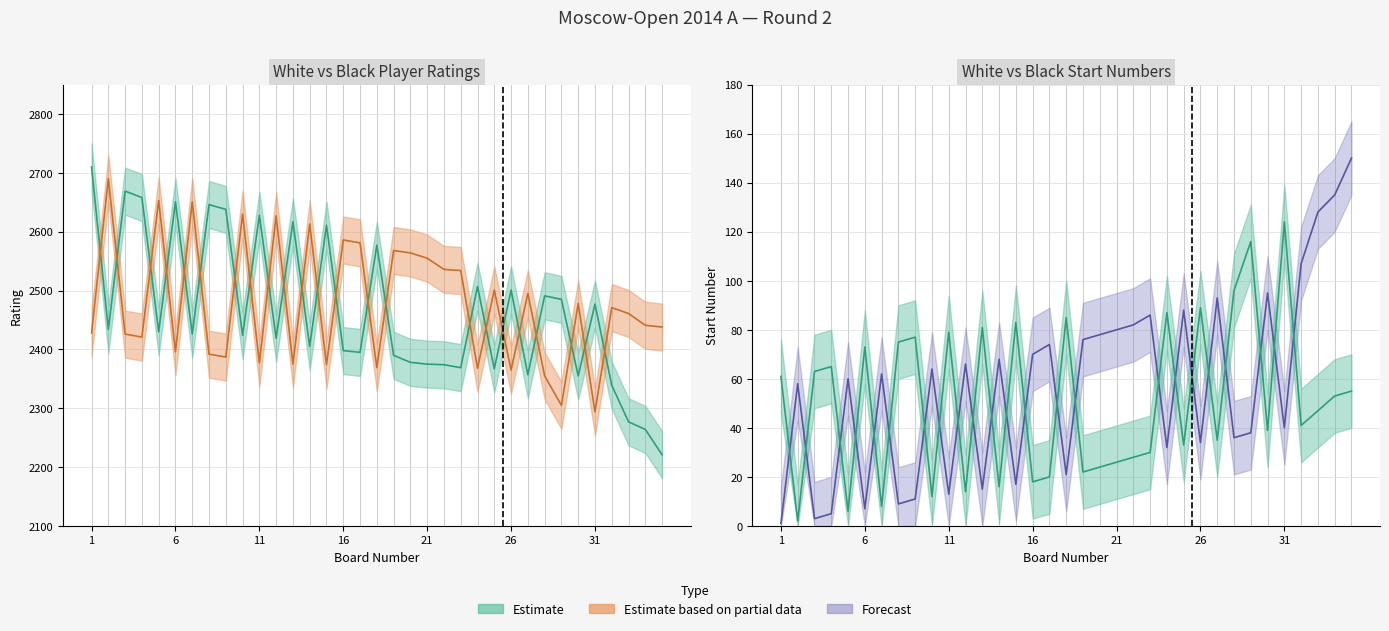

What is the difference between the White Rating values at 14 and 28?

86